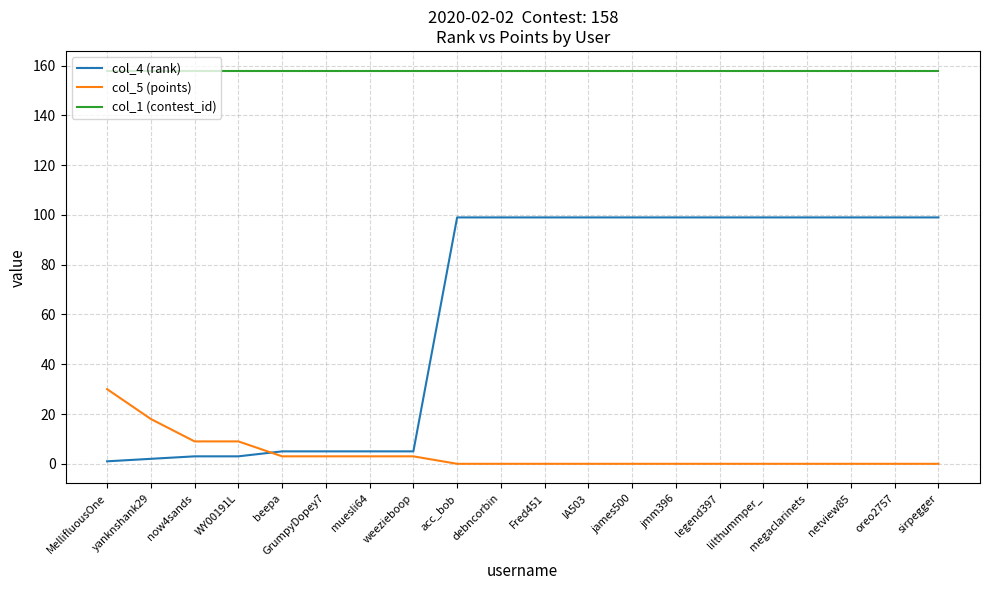

True or false: col_1 (contest_id) and col_4 (rank) intersect in this chart.

False